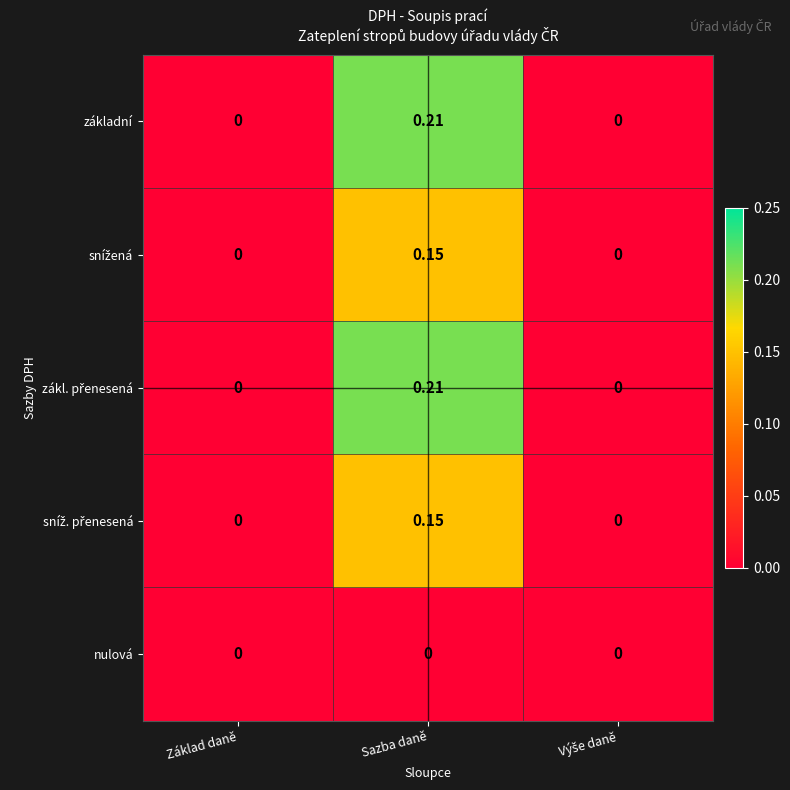

At which category is the sum across all series the highest?

Sazba daně